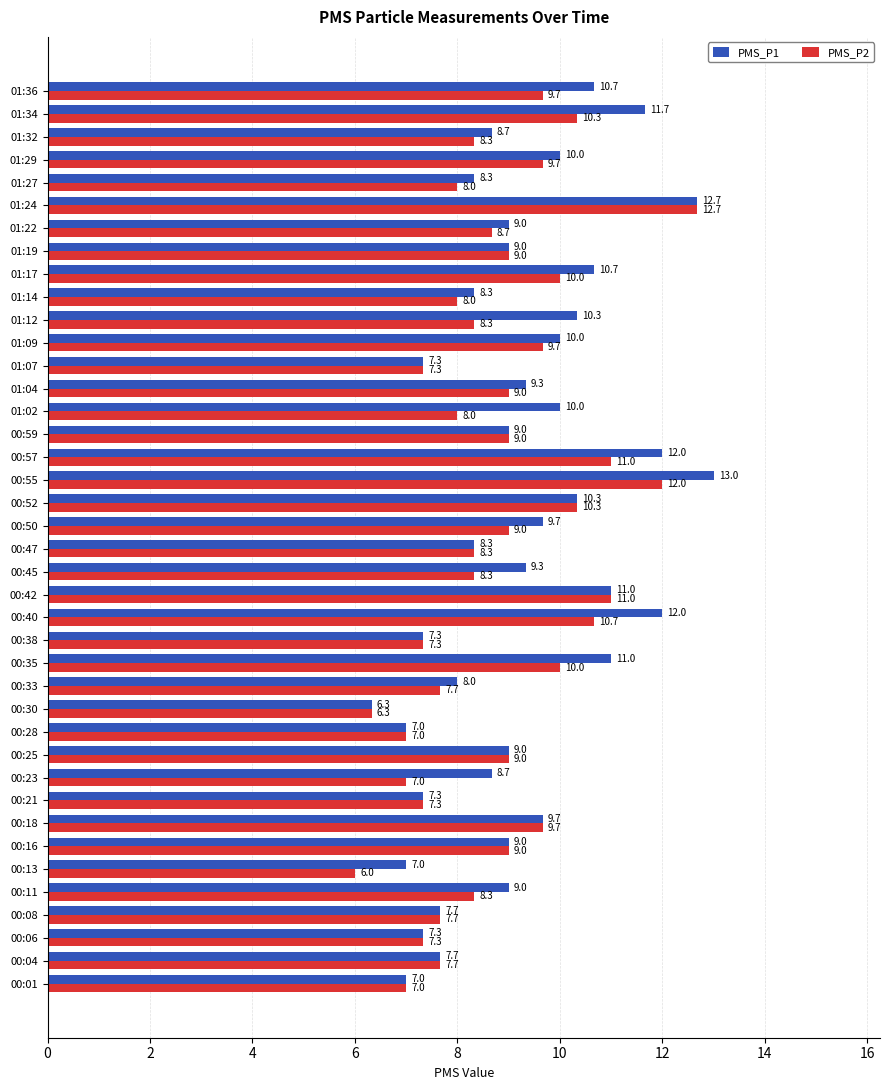

List the series in order of their peak value, highest first.

PMS_P1, PMS_P2